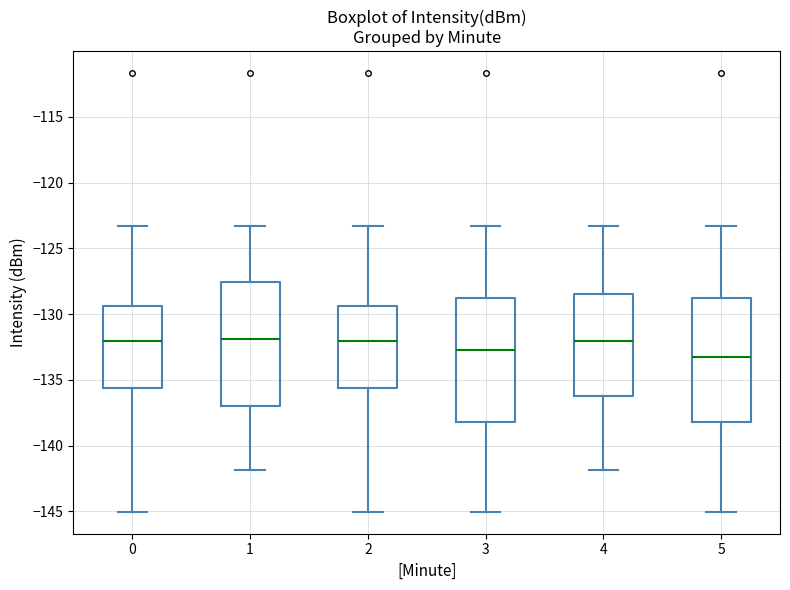

Which box has the lowest median line?

5